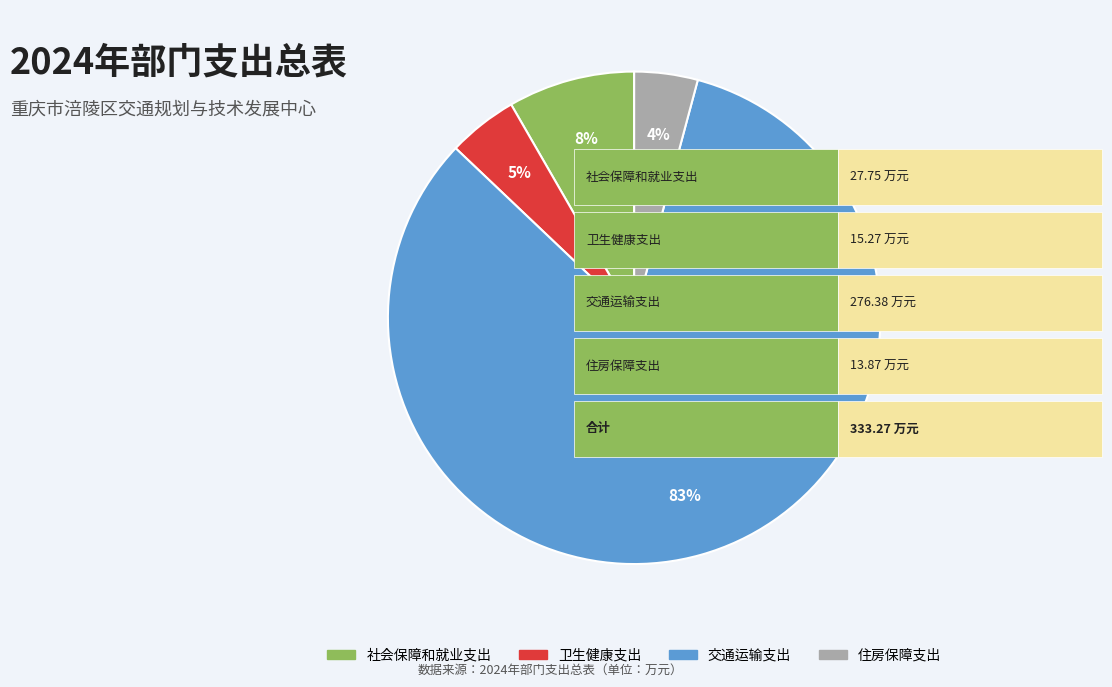

To the nearest percent, what portion does 住房保障支出 represent?

4%